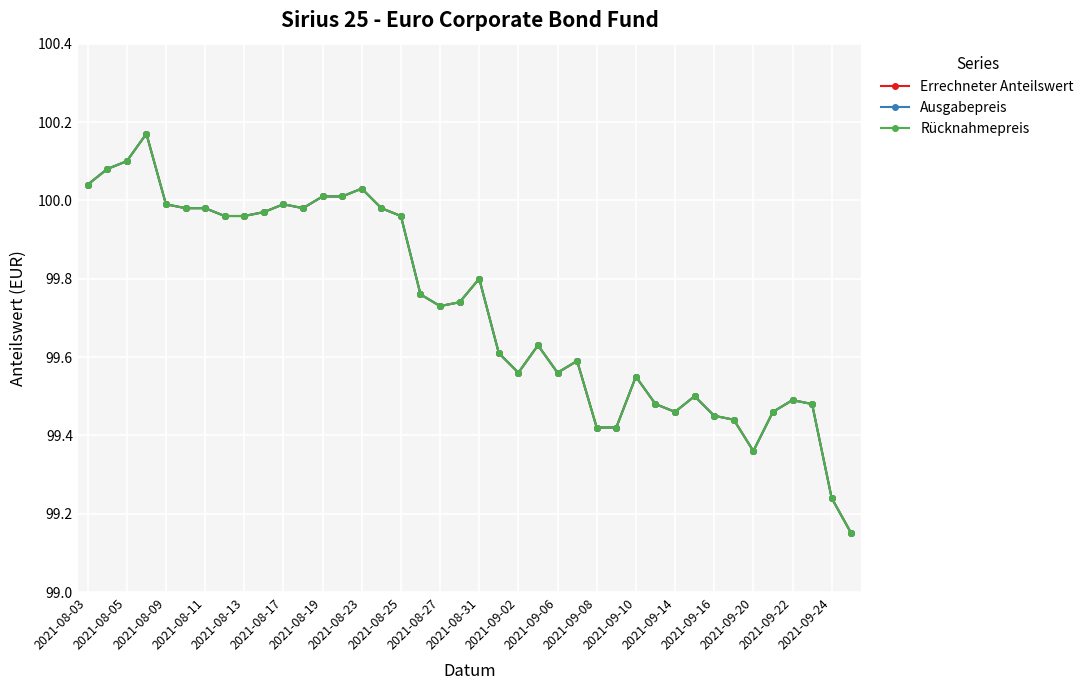

In Rücknahmepreis, how many points are higher than both neighbors (excluding endpoints)?

9